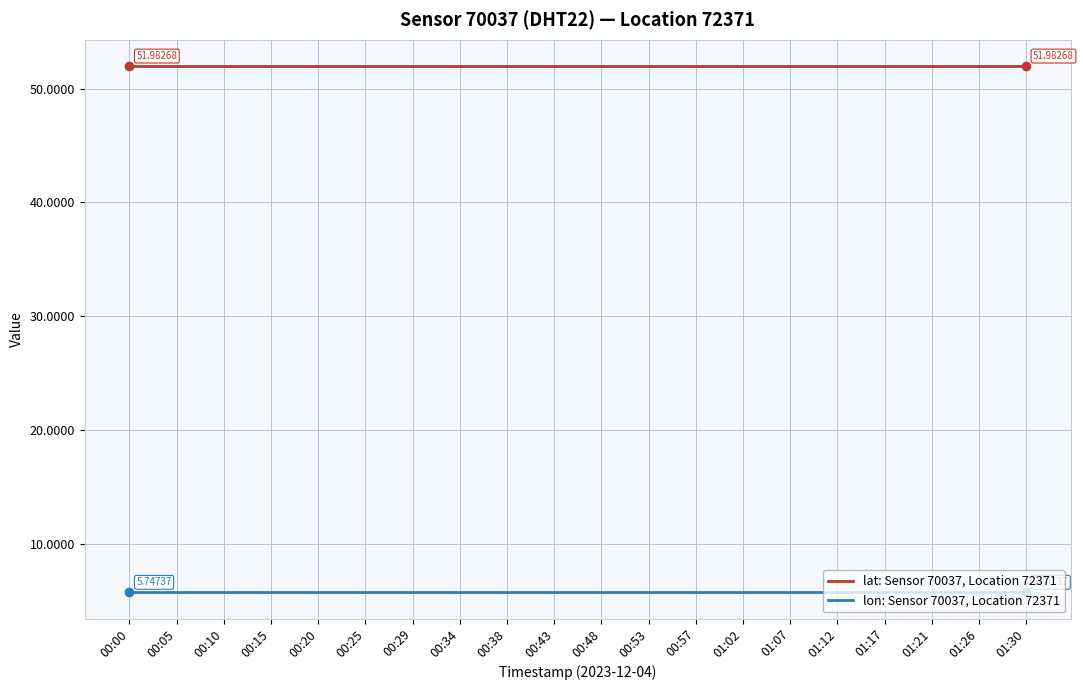

Is it true that lon: Sensor 70037, Location 72371 equals 8.0 at 01:21?

False